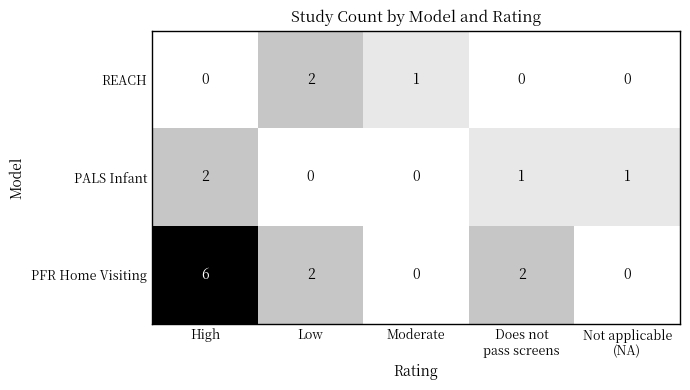

What is the sum of all REACH values?

3